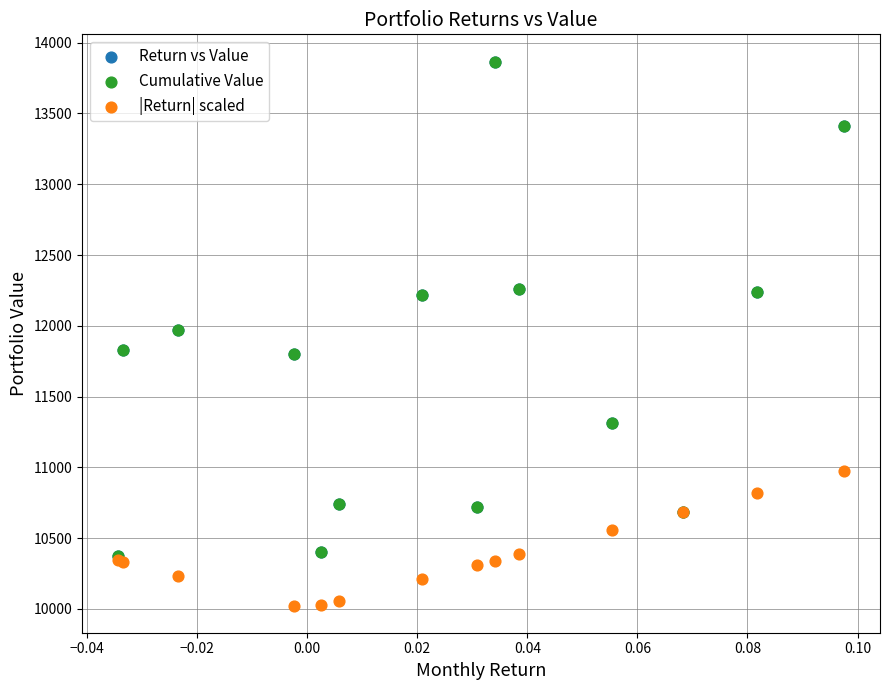

What are all the series names shown in the legend?

Return vs Value, Cumulative Value, |Return| scaled